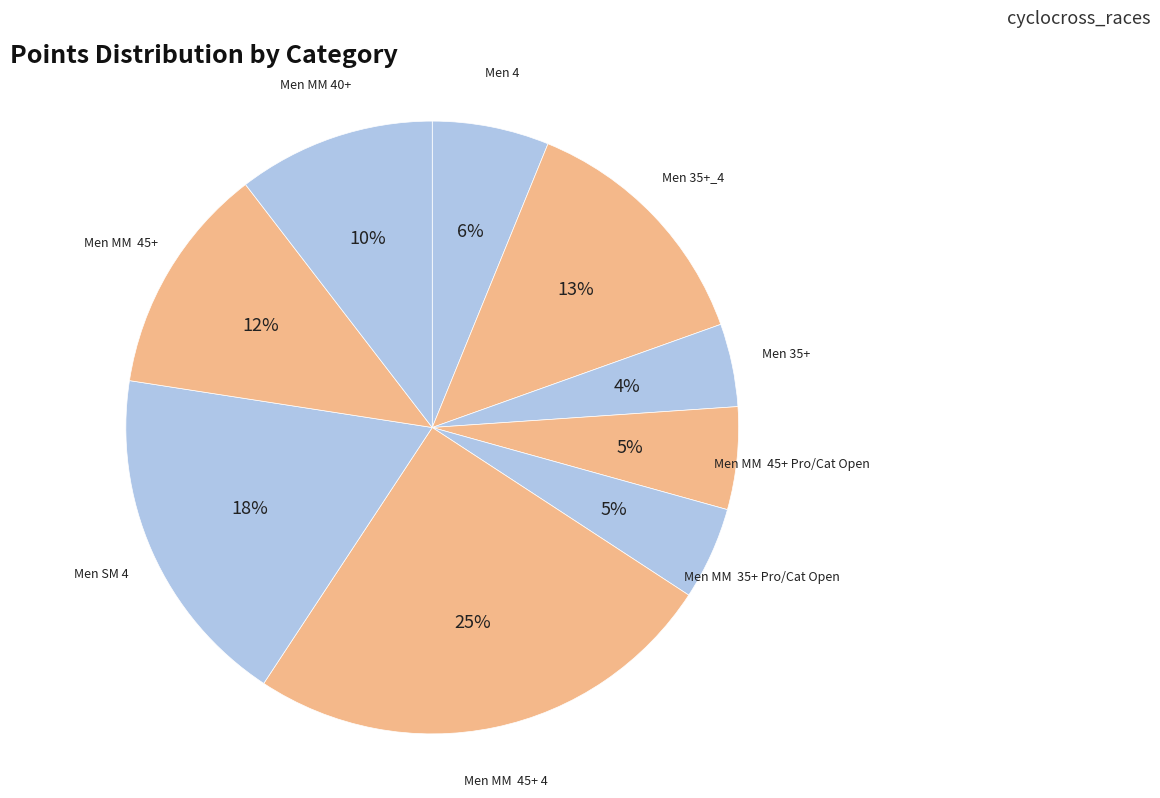

Which slice is the smallest?

Men 35+